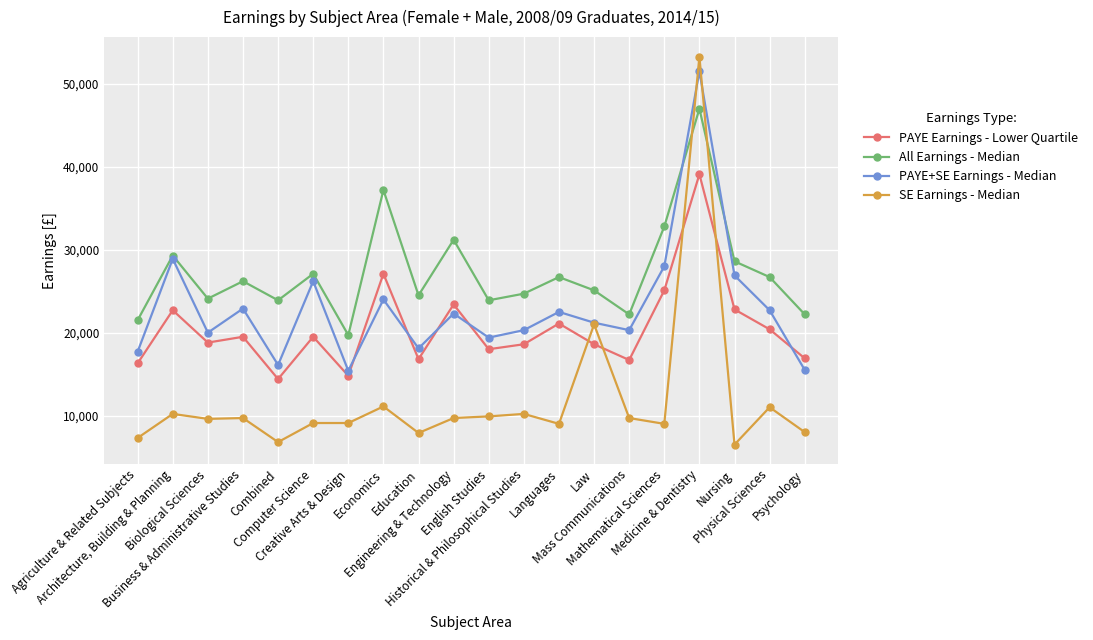

Which series has the widest spread of values?

SE Earnings - Median